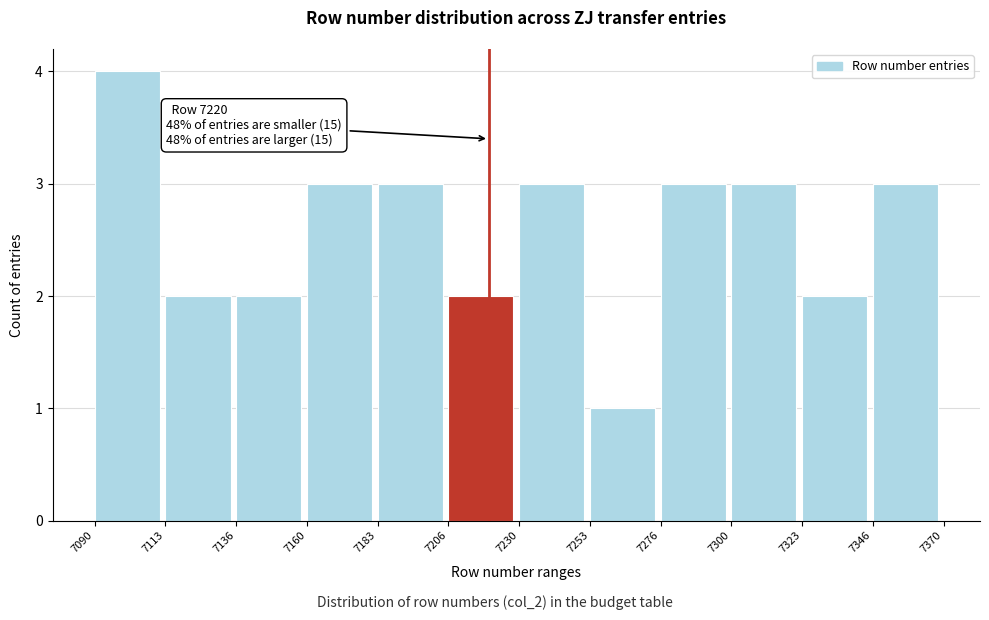

Which range on the x-axis has the tallest bar?

7090 to 7113